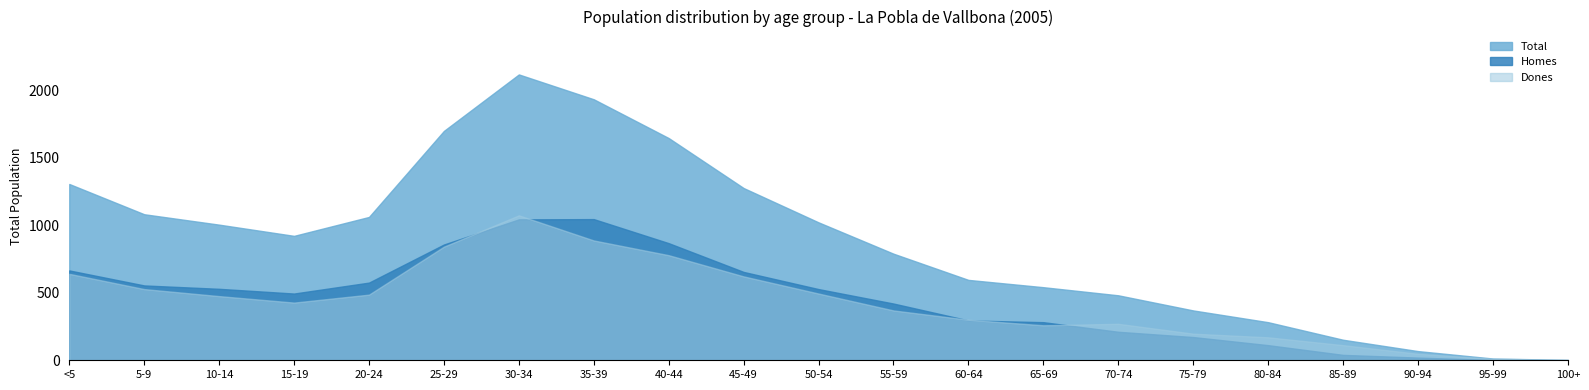

At which category does Dones reach its first local valley?

15-19